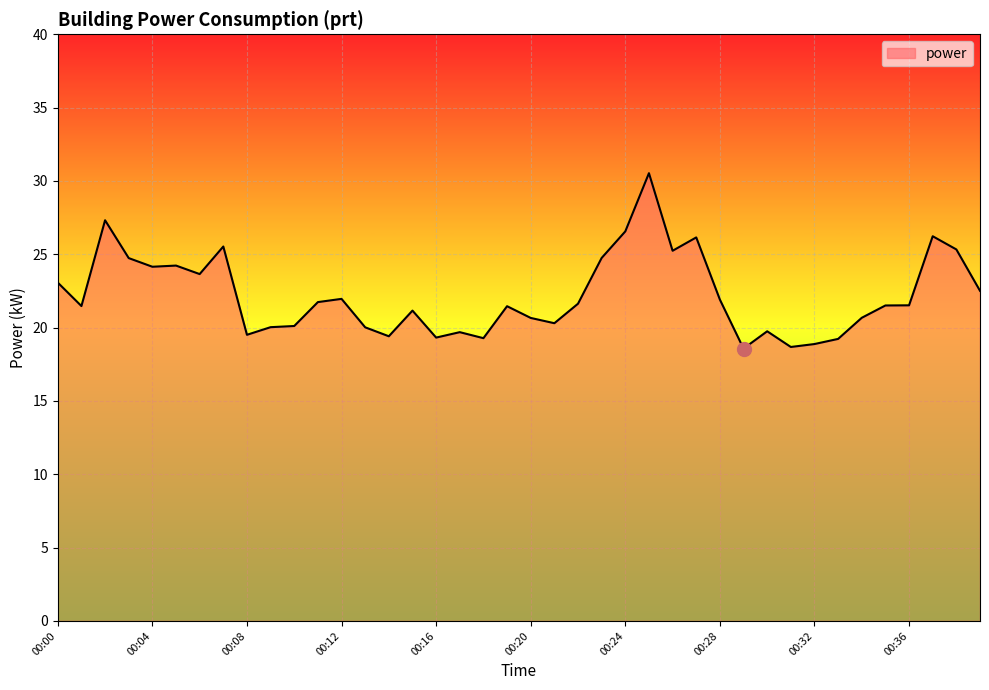

How many lines are shown in the chart?

1